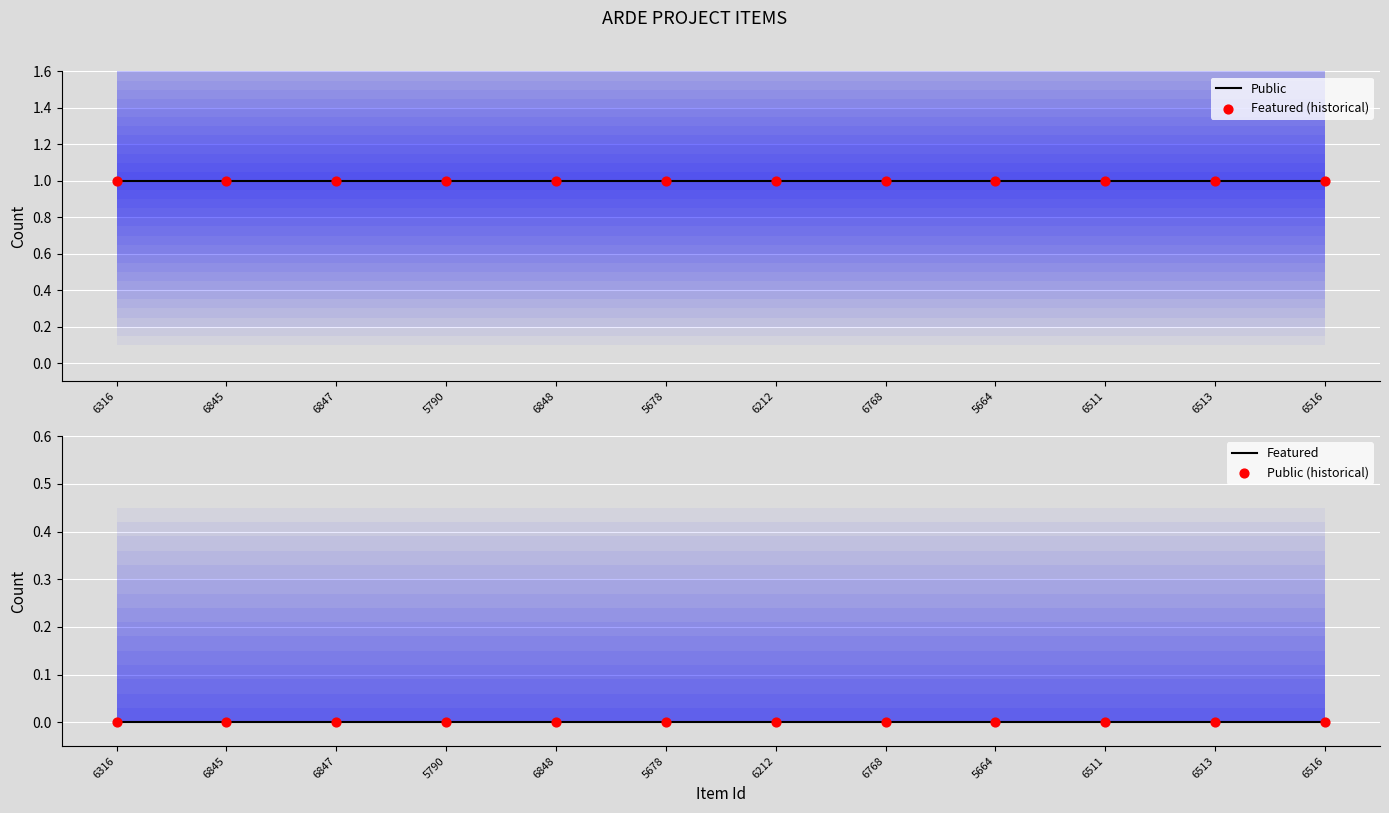

What are all the series names shown in the legend?

Public, Featured (historical), Featured, Public (historical)